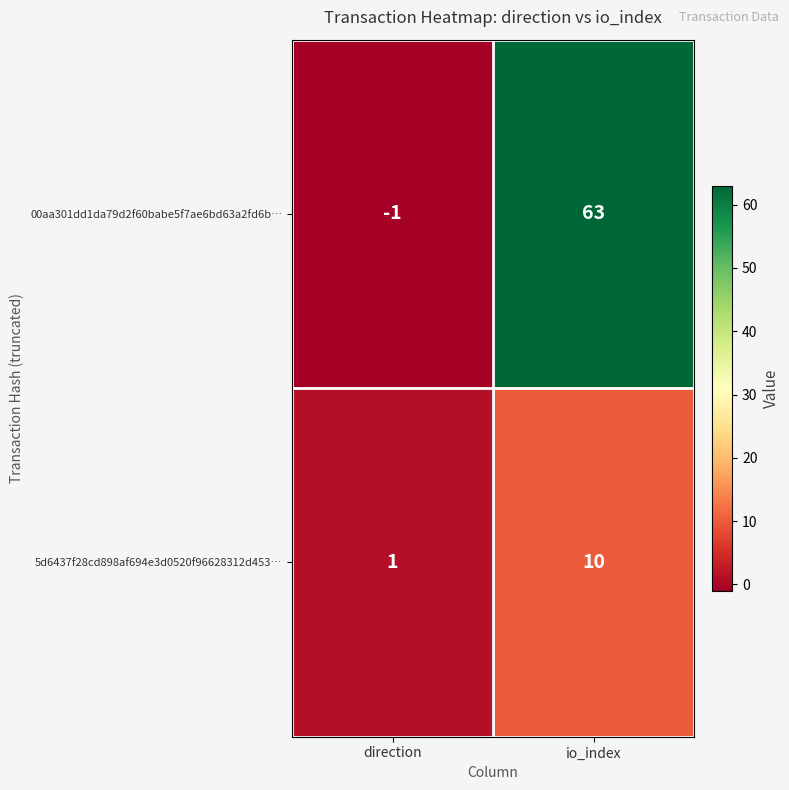

Reading left to right, extract all data points from this chart.

00aa301dd1da79d2f60babe5f7ae6bd63a2fd6b…: -1	63
5d6437f28cd898af694e3d0520f96628312d453…: 1	10